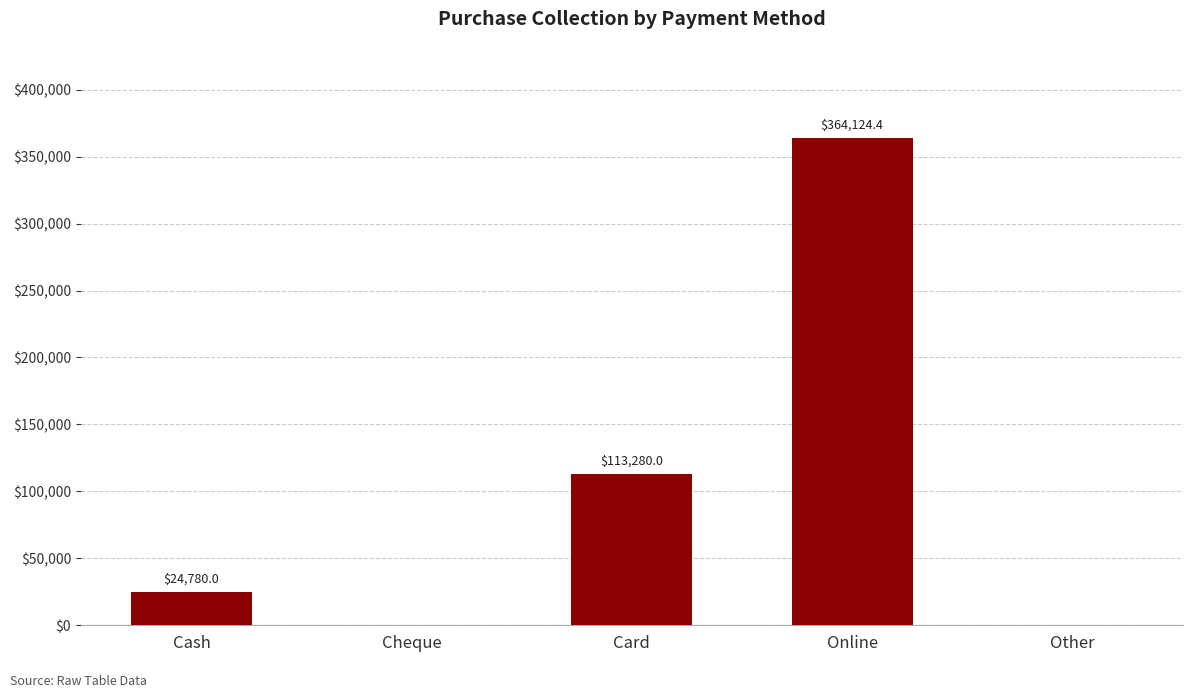

Is it true that the value at Cash is 24780.0?

True